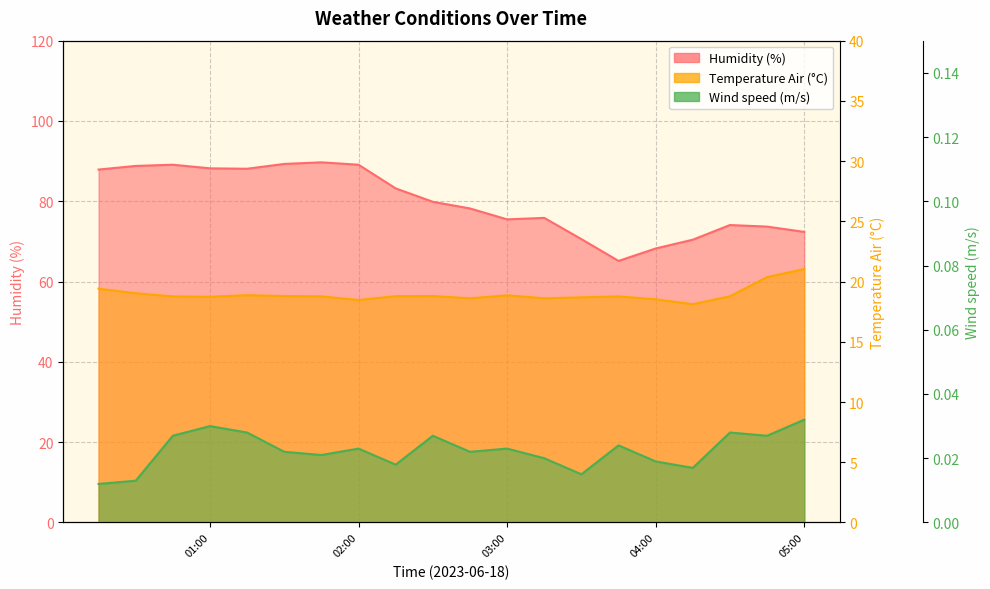

True or false: Wind speed (m.s^-1) and Humidity (%) cross at least once.

False